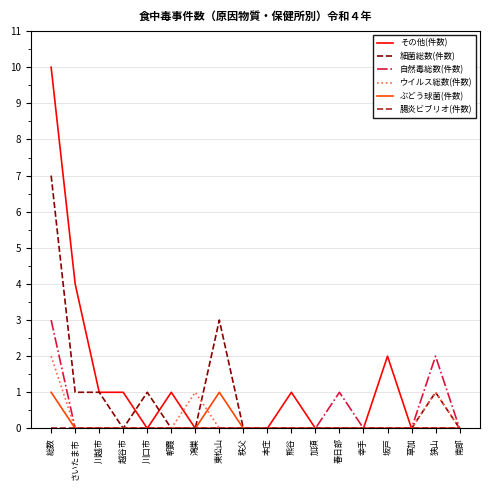

Which series has the largest range (max minus min)?

その他(件数)